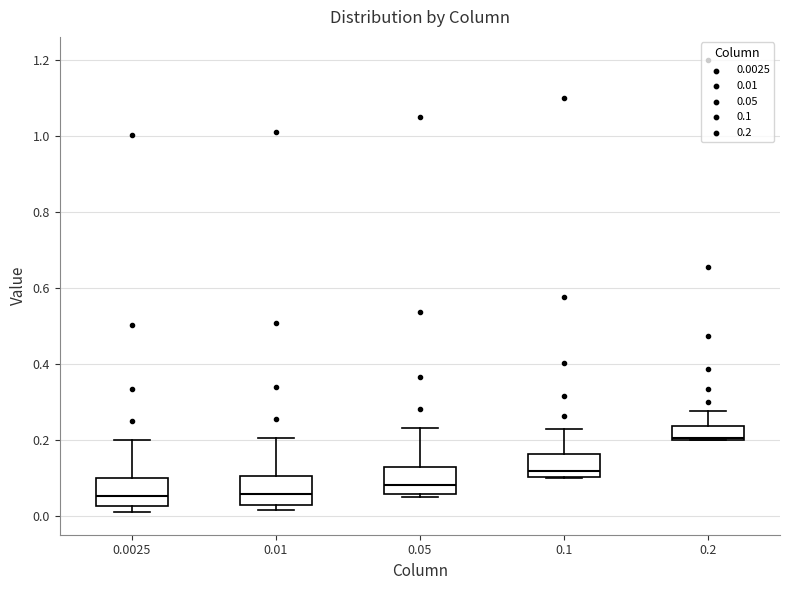

Where is the lower edge of the box at x = 0.01 on the y-axis? The values are not printed on the chart, so give them approximately, as read against the axis.

0.04